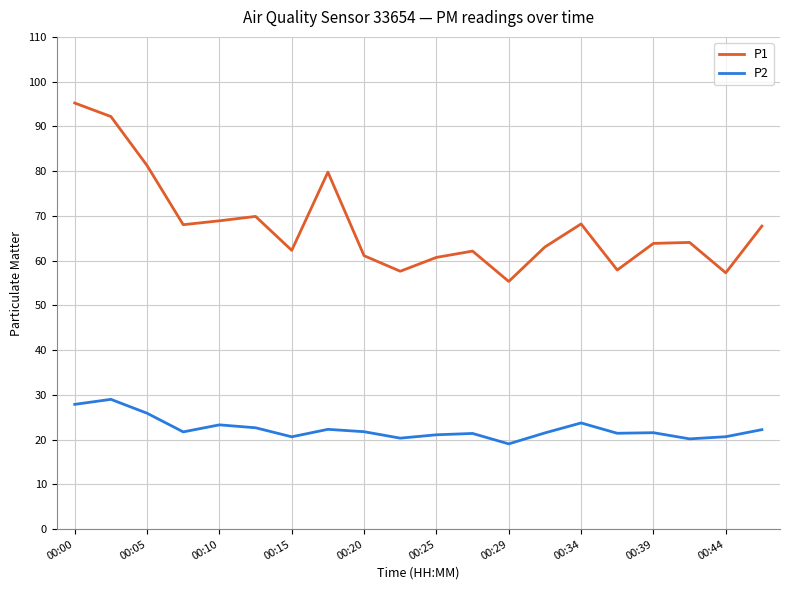

True or false: P2 and P1 intersect in this chart.

False